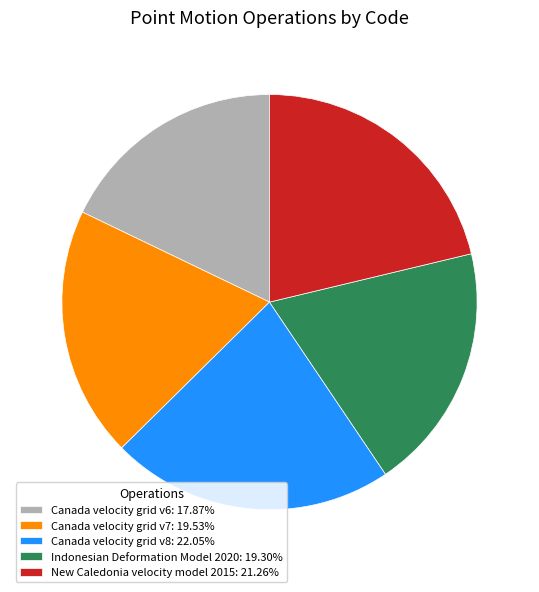

Combined, do Canada velocity grid v6: 17.87% and Indonesian Deformation Model 2020: 19.30% account for over 50%?

No